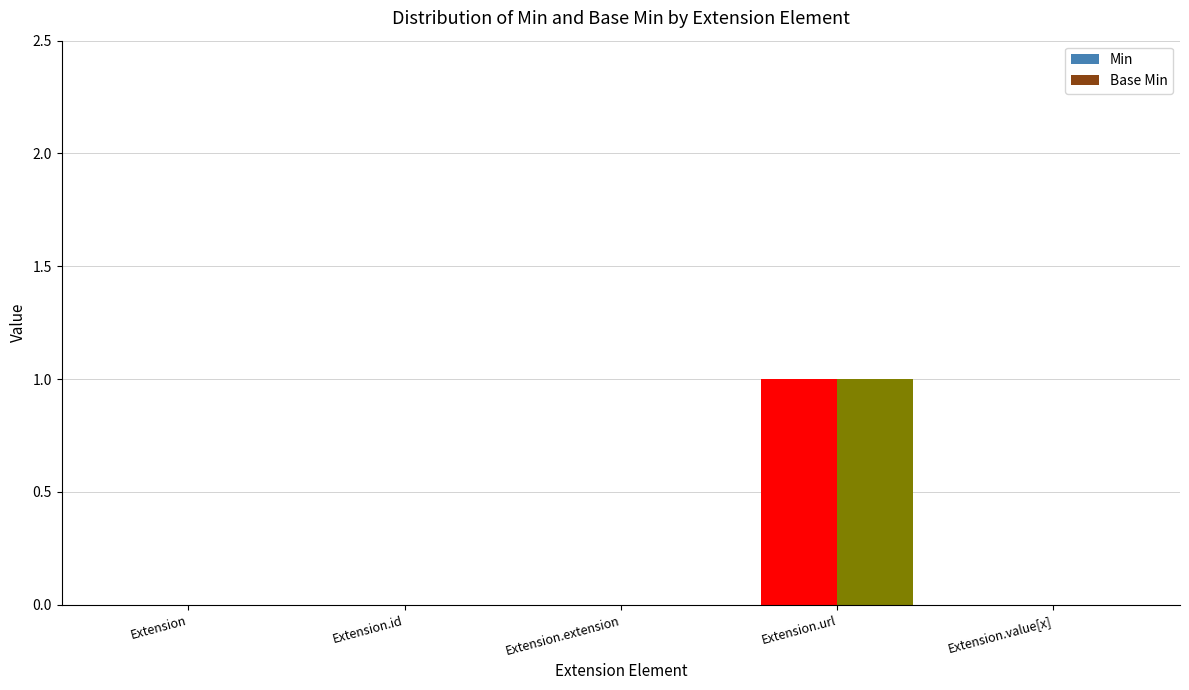

The Base Min series shows 0 at Extension. True or false?

True